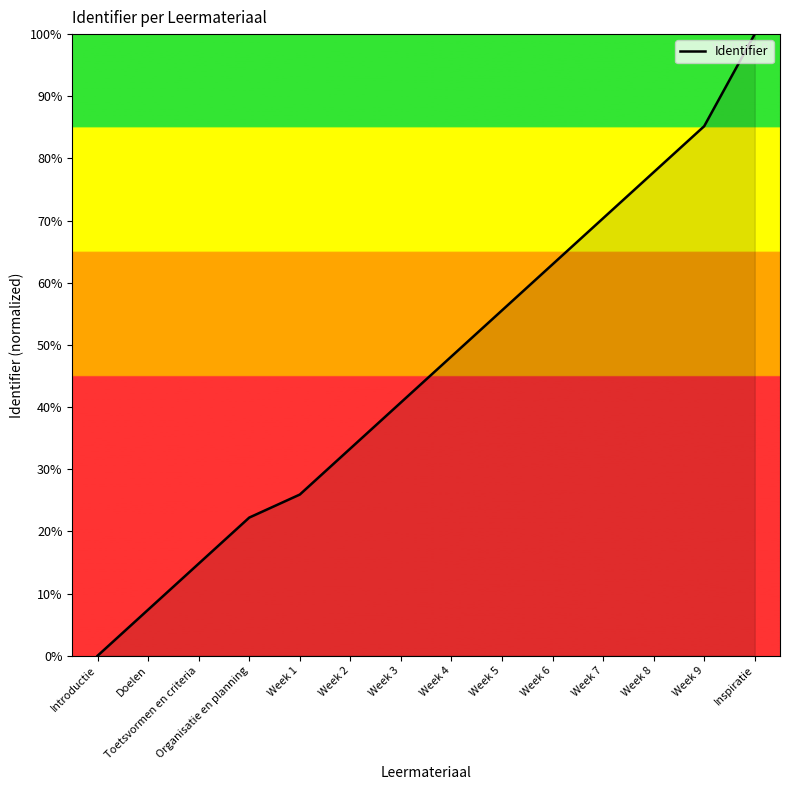

What is the difference between the second highest and second lowest values?

77.8